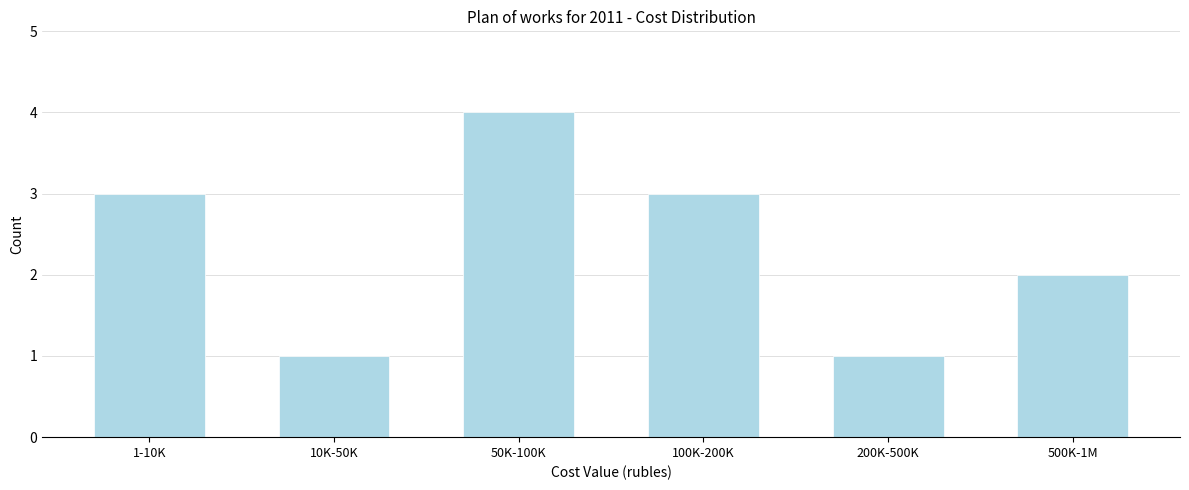

Reading left to right, extract all data points from this chart.

3	1	4	3	1	2